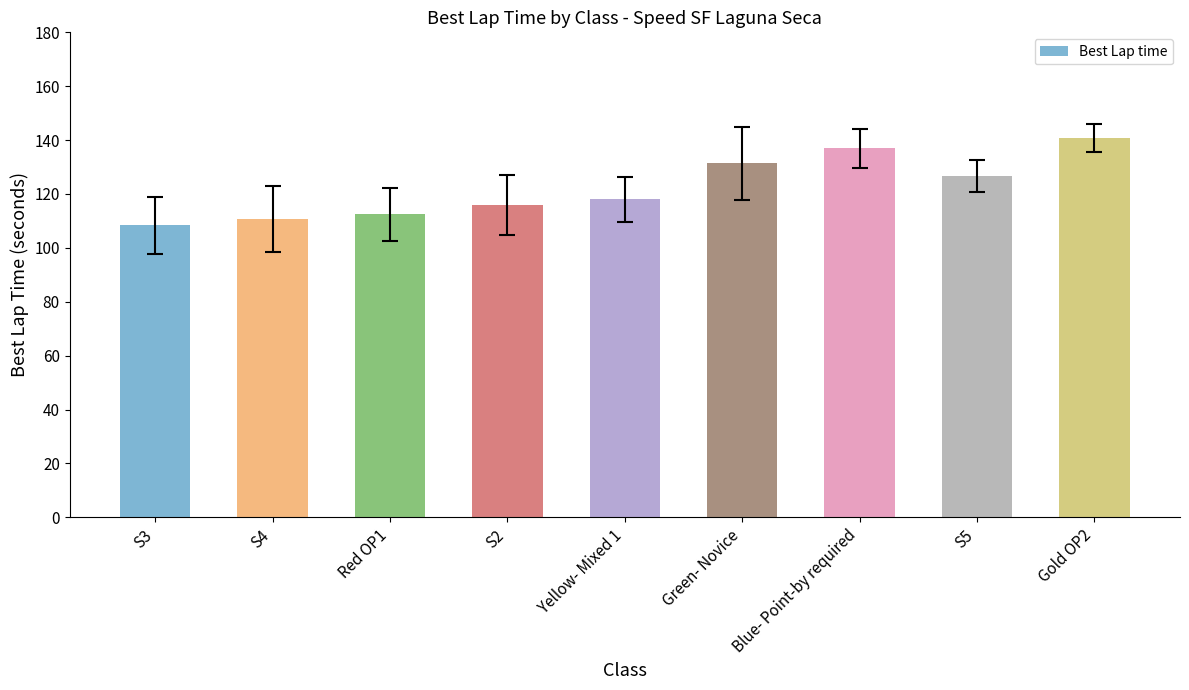

List the labels in order of value, largest first.

Gold OP2, Blue- Point-by required, Green- Novice, S5, Yellow- Mixed 1, S2, Red OP1, S4, S3